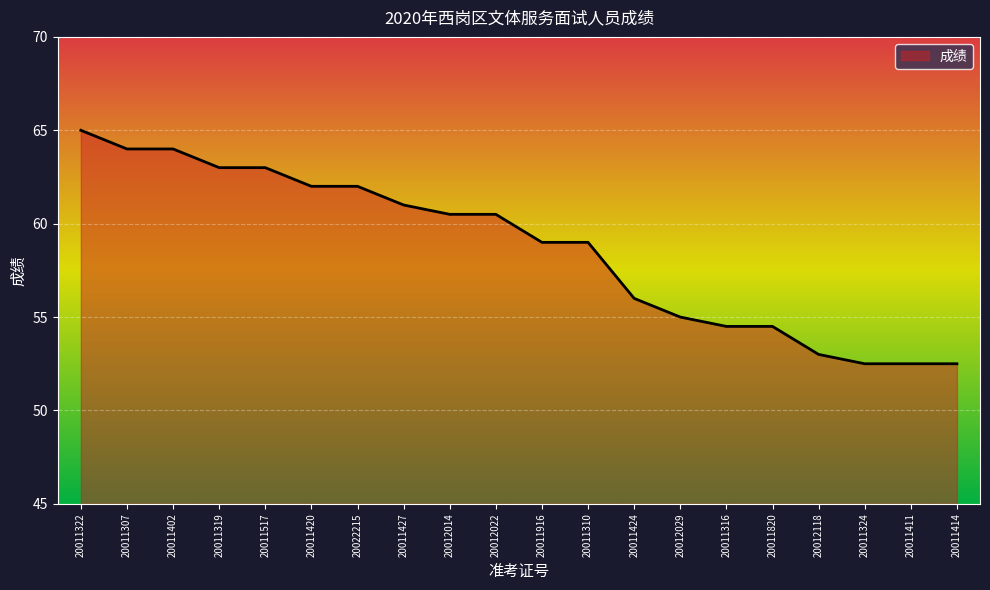

Where does the data first go above 60?

20011322